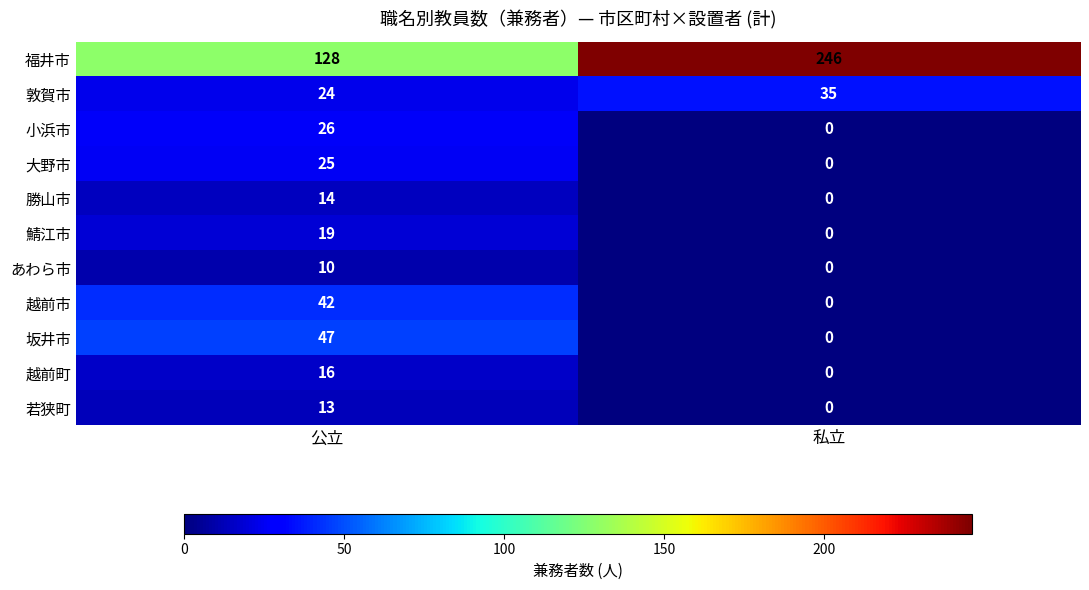

What is the sum of the 坂井市 values at 公立 and 私立?

47